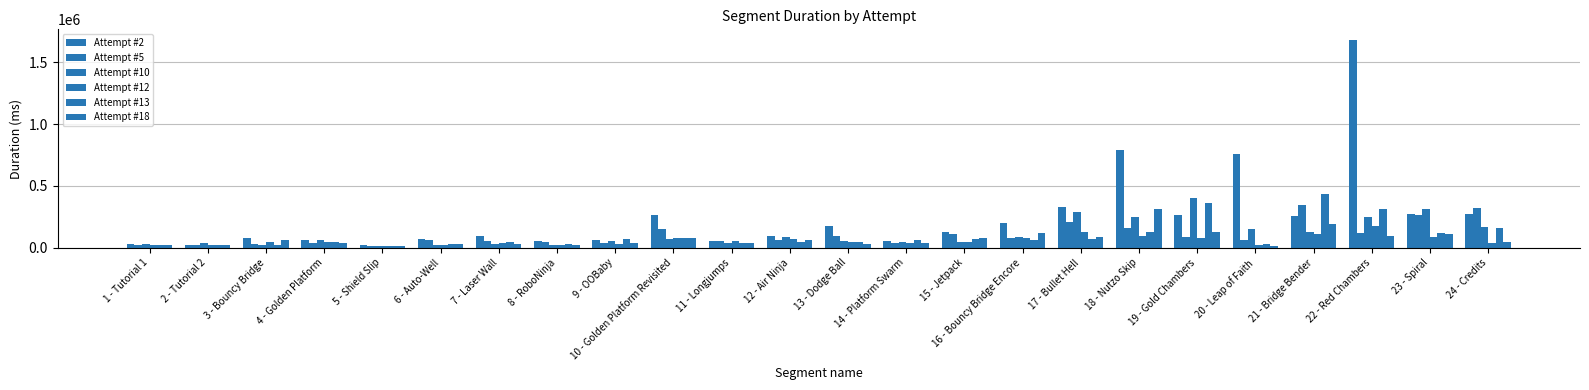

How many bars are there in total?

144